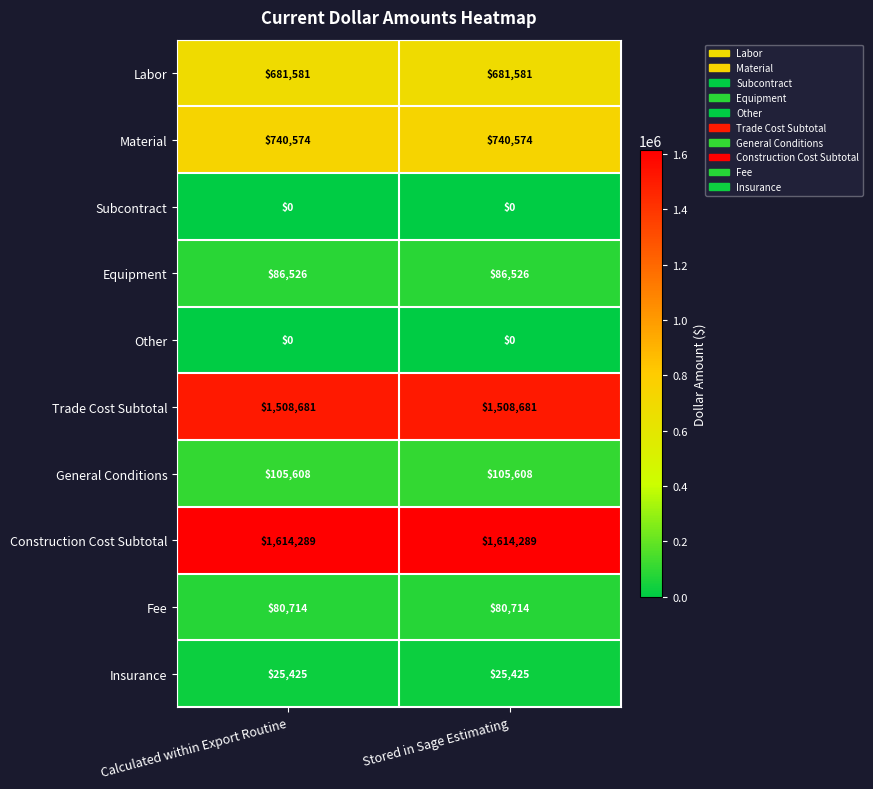

Which series has the largest total across all categories?

Construction Cost Subtotal